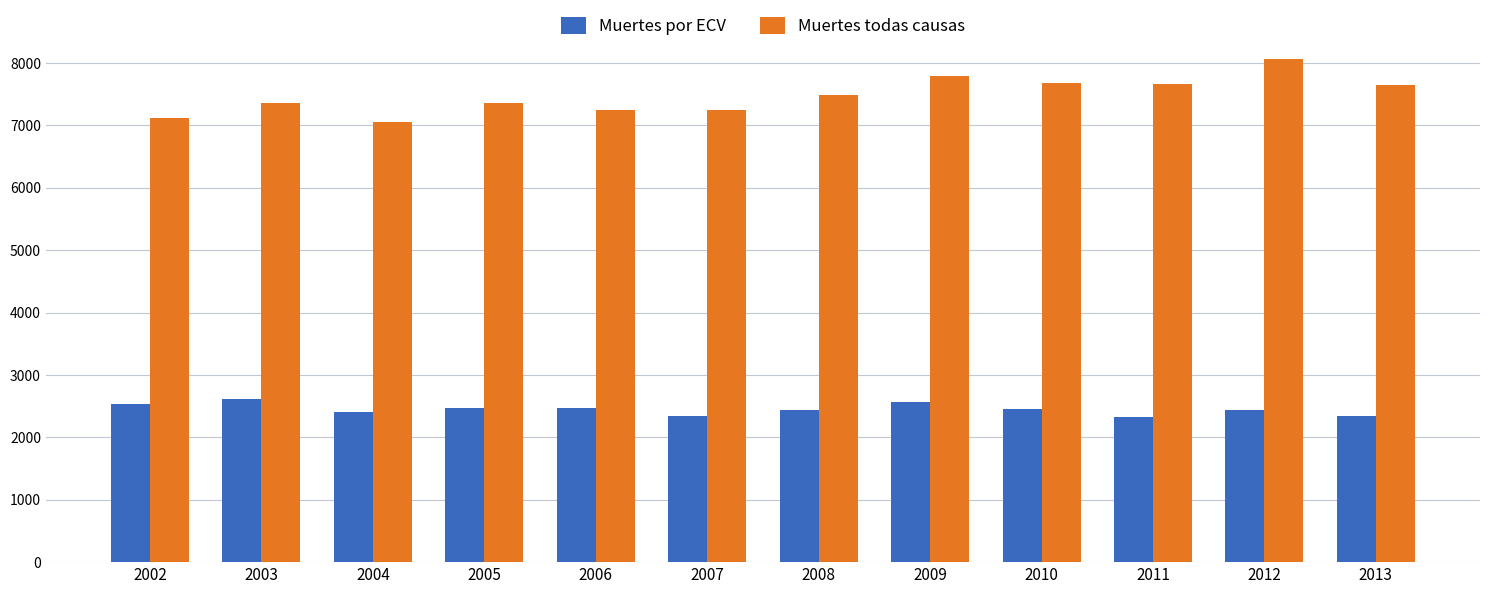

Read the Muertes por ECV value at 2005, to the nearest 5.

2475